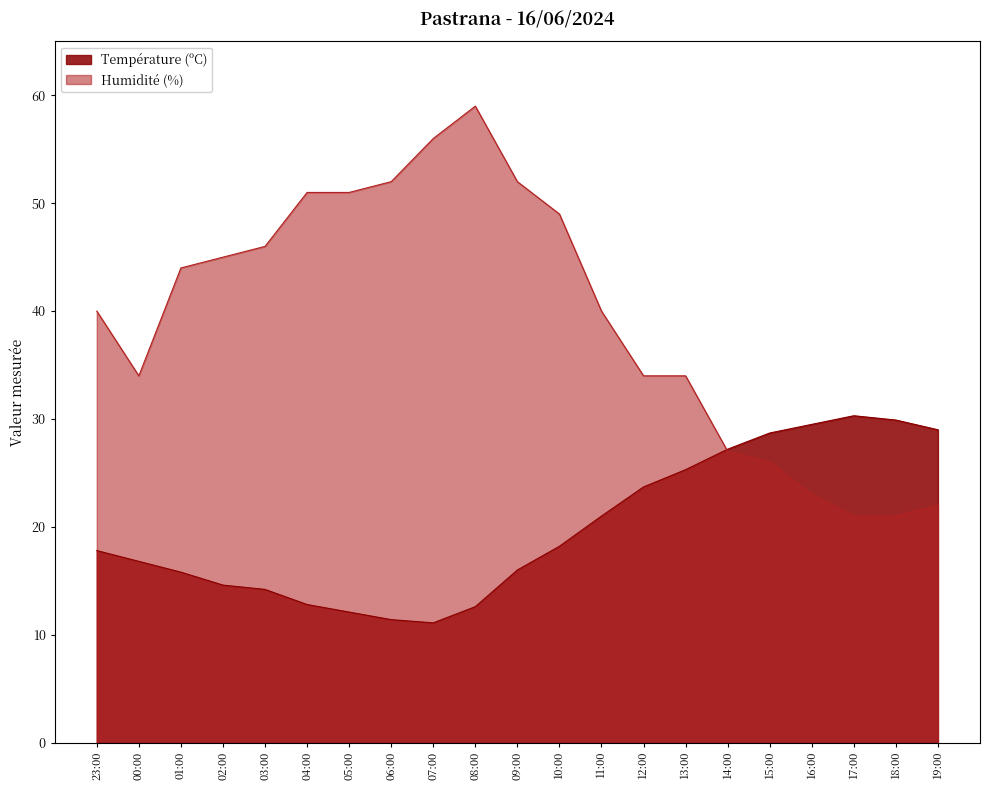

True or false: Humidité (%) has a value of 5.6 at 19:00.

False